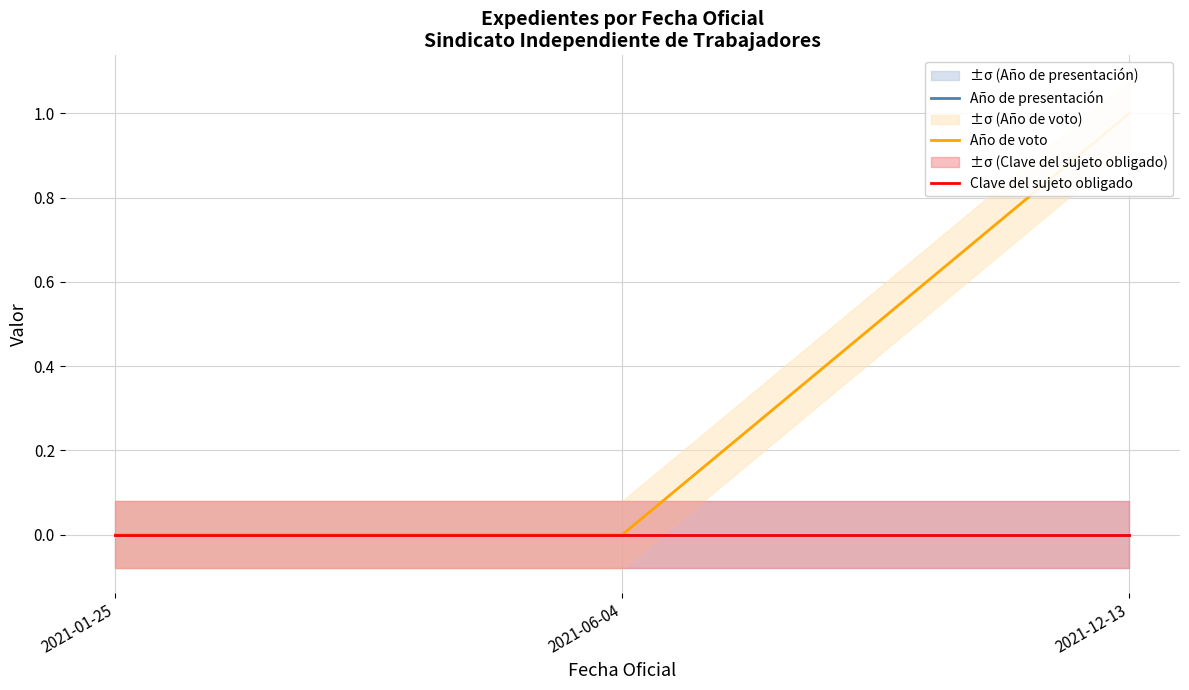

What is the greatest value displayed?

1